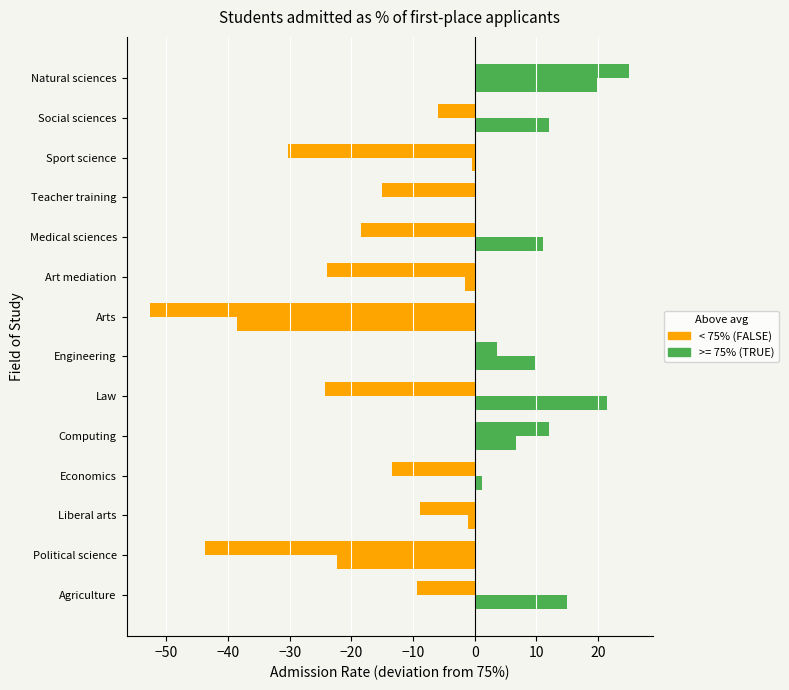

Count the number of categories in the chart.

14